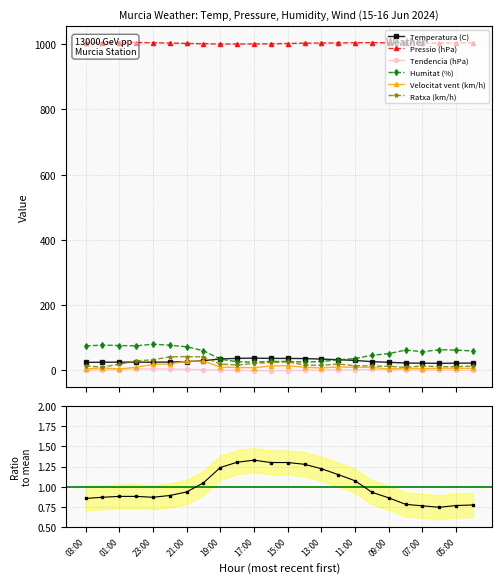

Which category has the lowest value across all series?

17:00